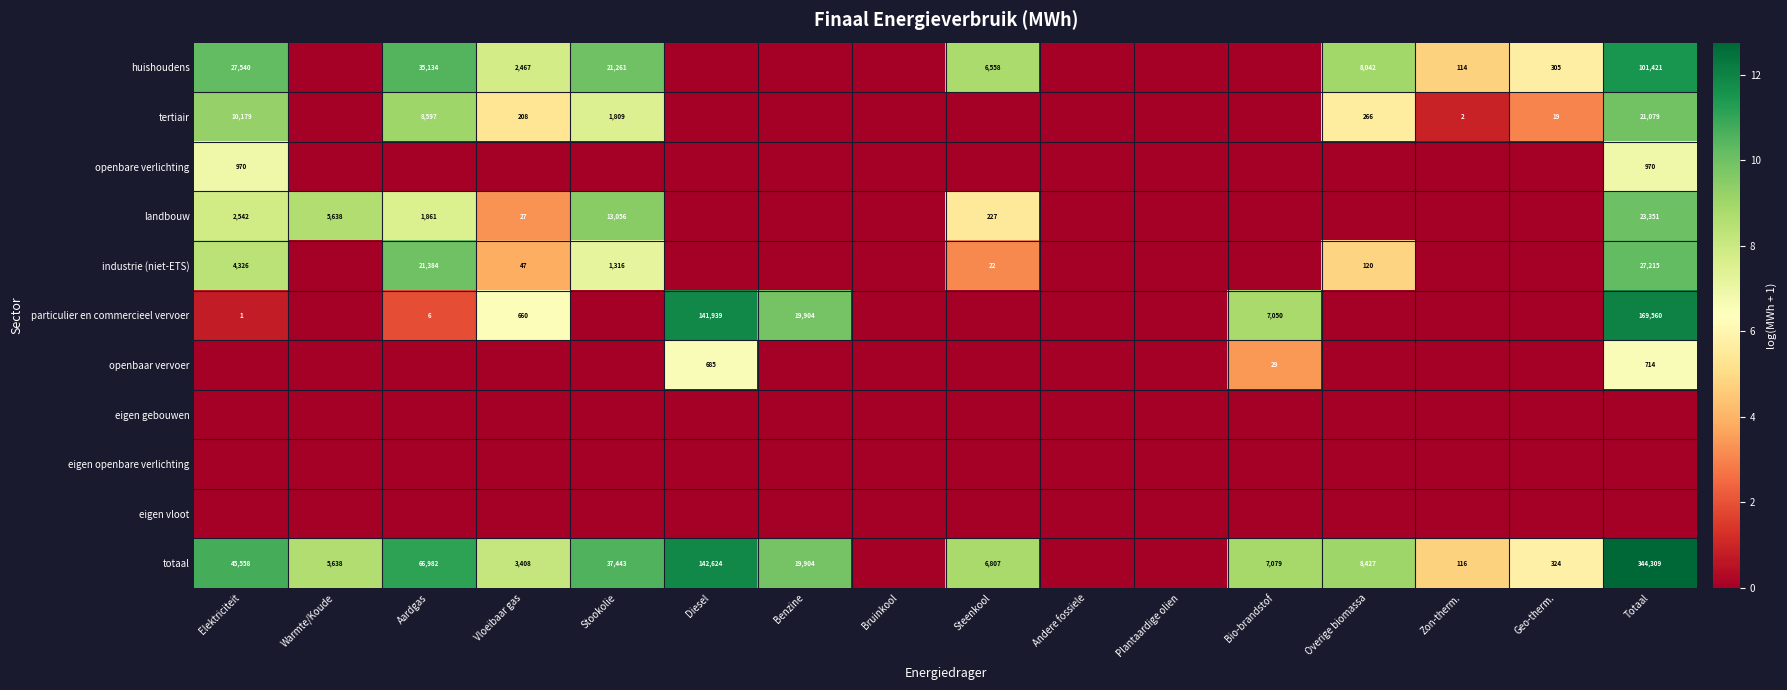

The value of landbouw at Warmte/Koude is 7707. True or false?

False